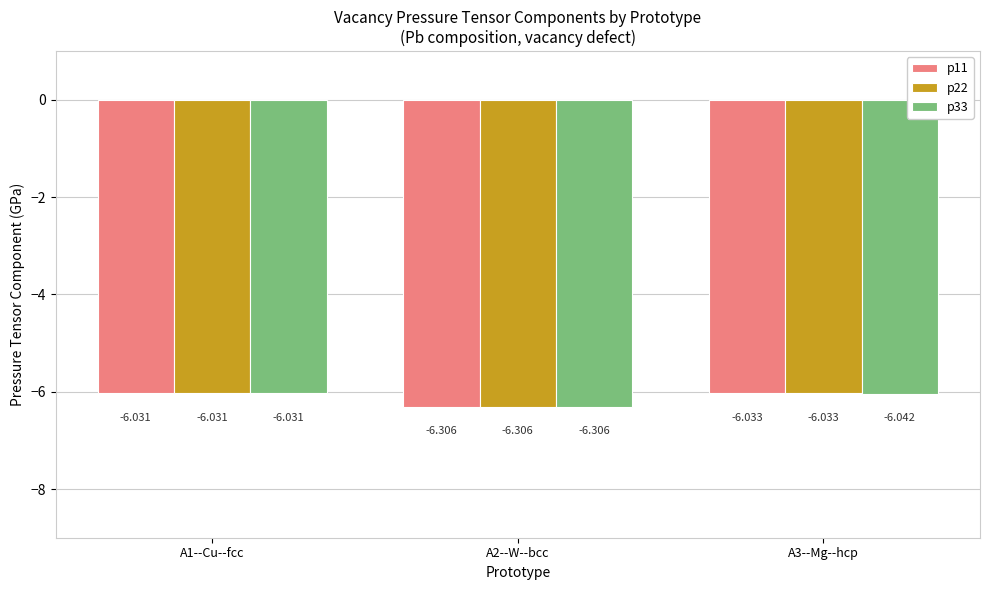

Is the value of p33 at A1--Cu--fcc greater than the value of p22 at A2--W--bcc?

Yes